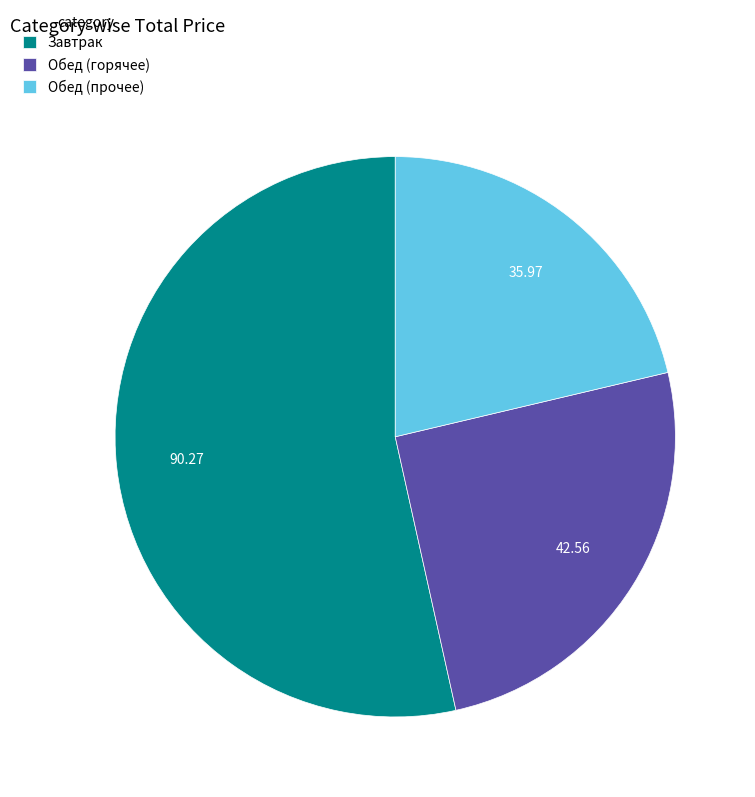

Do Завтрак and Обед (горячее) together represent more than half of the pie?

Yes